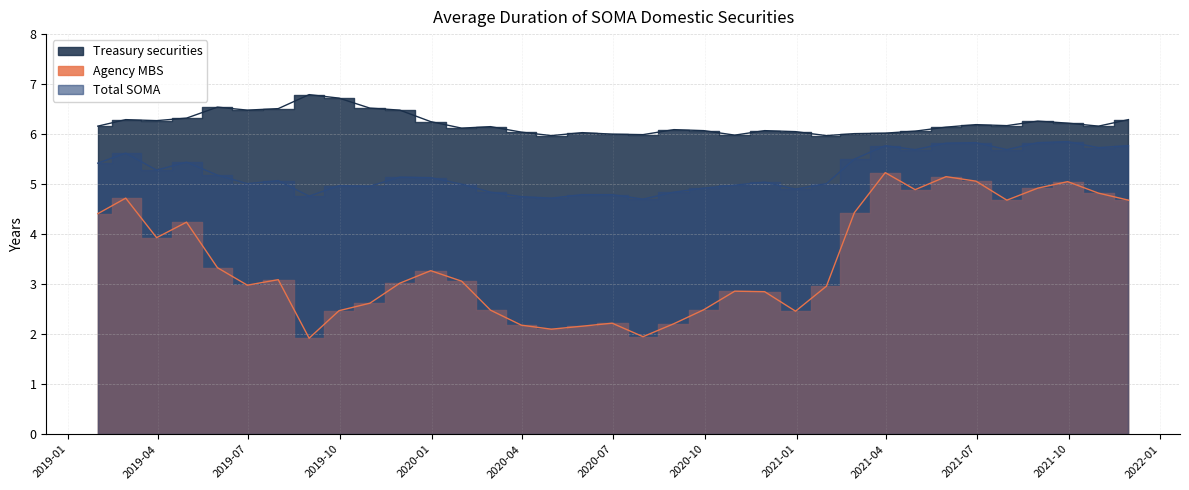

True or false: Agency MBS and Total SOMA cross at least once.

False